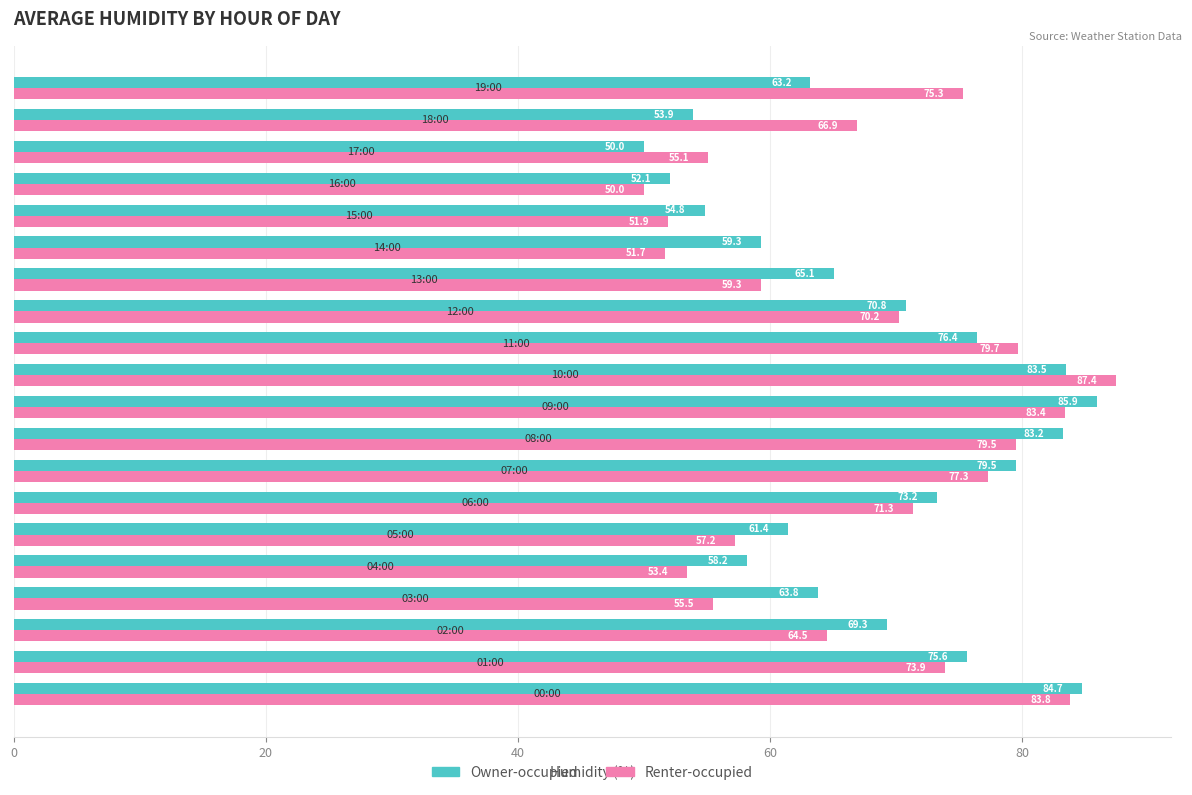

What is the lowest value of the Renter-occupied series?

50.0